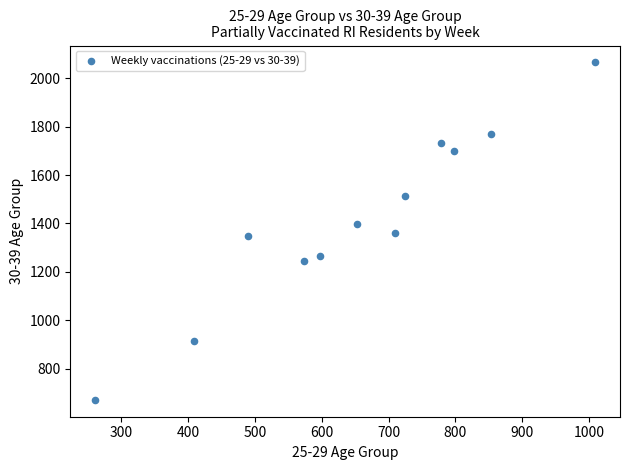

What is the average X value?

655